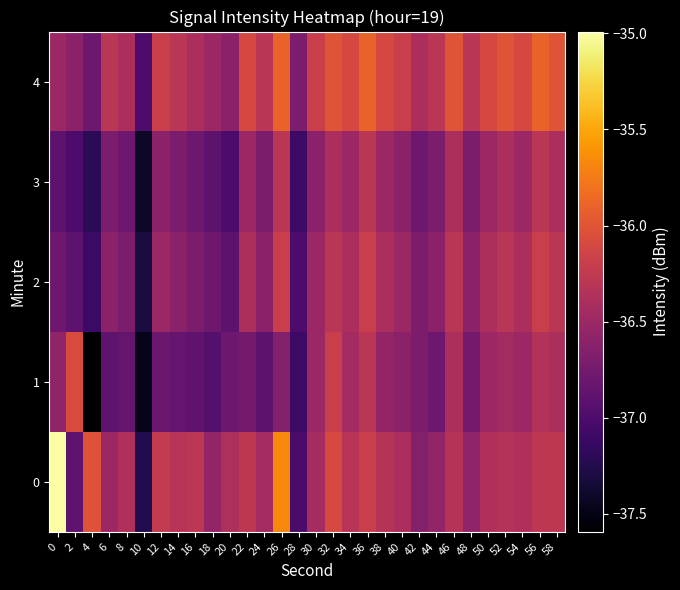

How many distinct data groups are displayed?

5